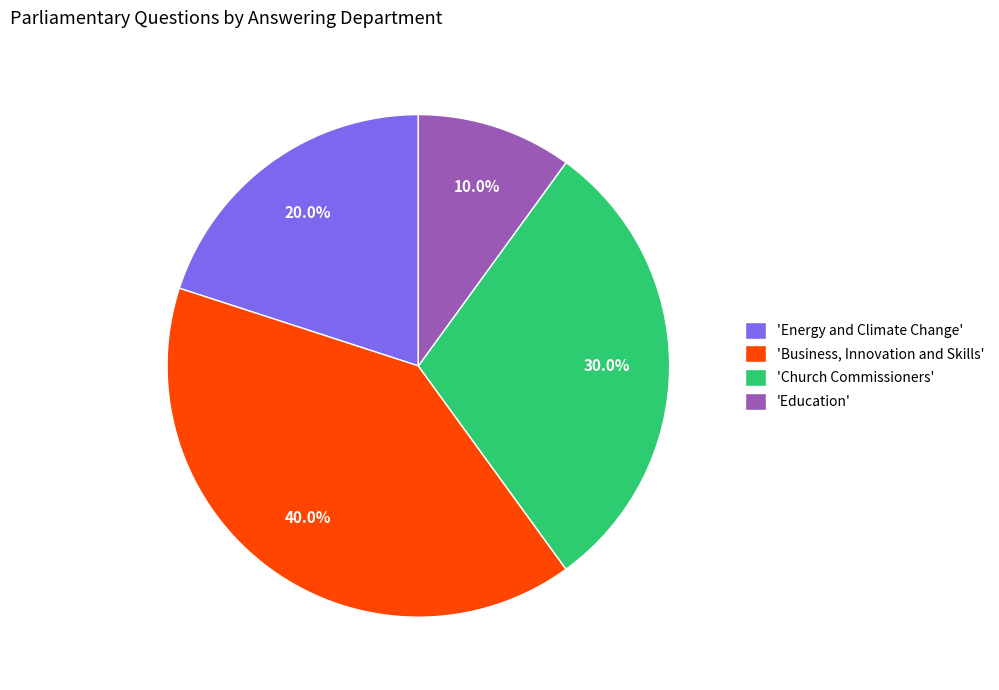

Is 'Education' the majority of the pie?

No